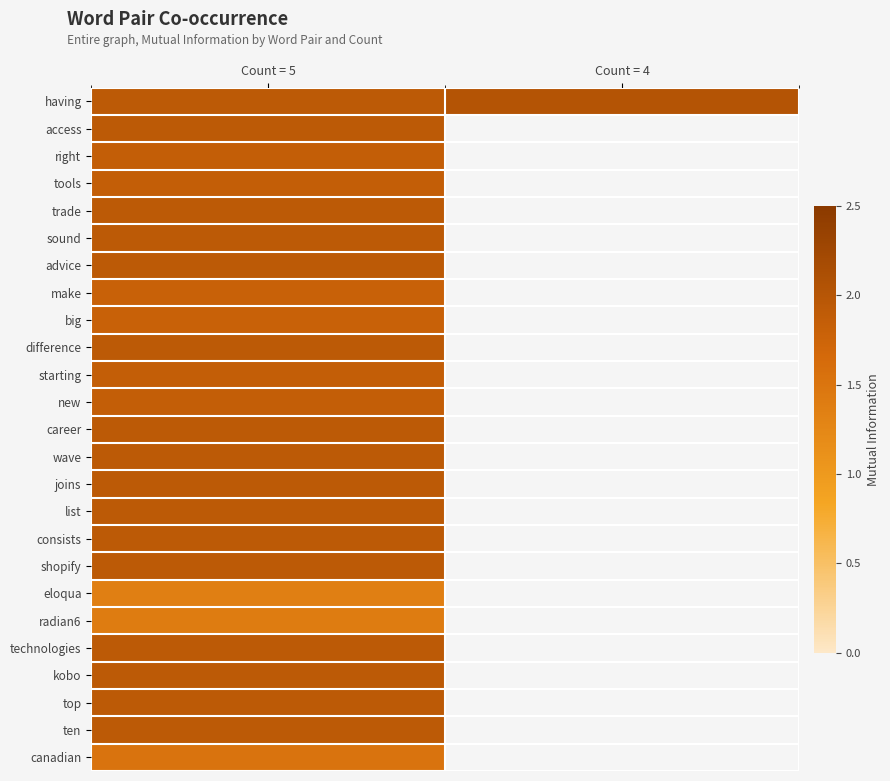

What is the spread (max minus min) of values at Count = 5?

0.6